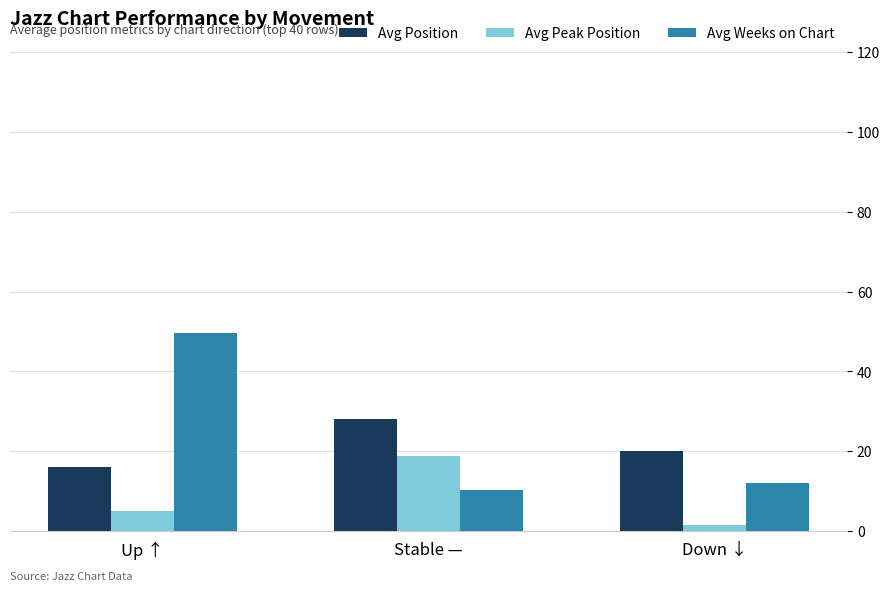

What is the sum of all Avg Position values?

64.2